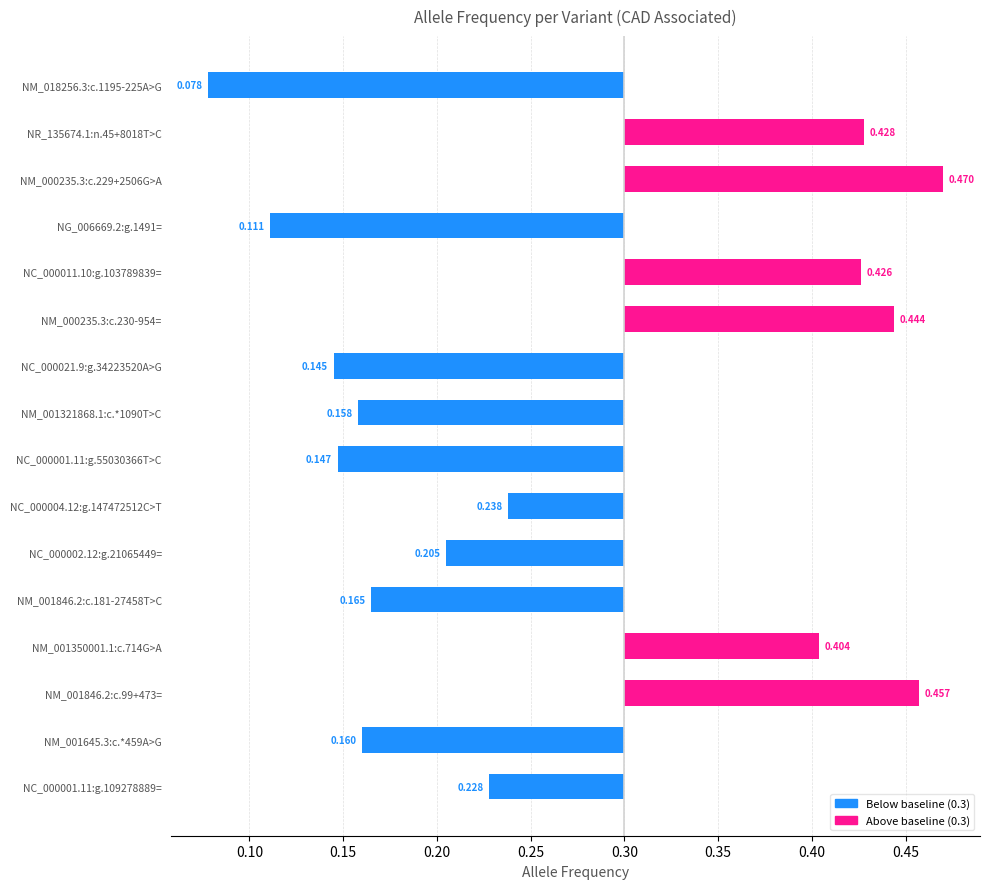

Which has a higher value, NG_006669.2:g.1491= or NC_000004.12:g.147472512C>T?

NC_000004.12:g.147472512C>T